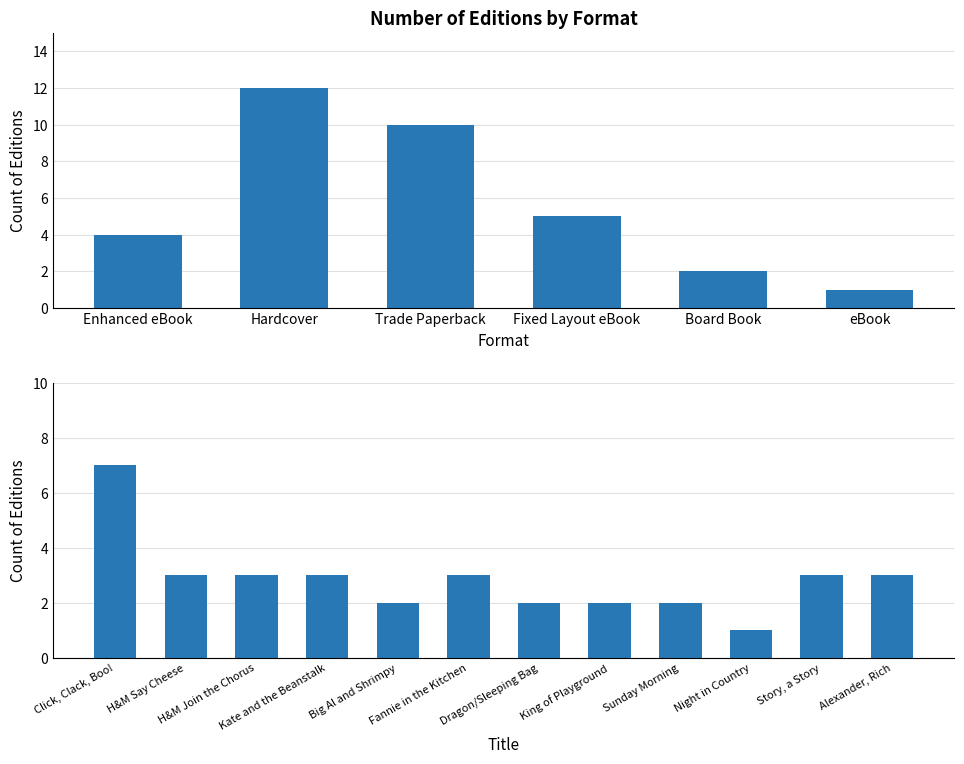

What is the difference between the second highest and minimum values?

2